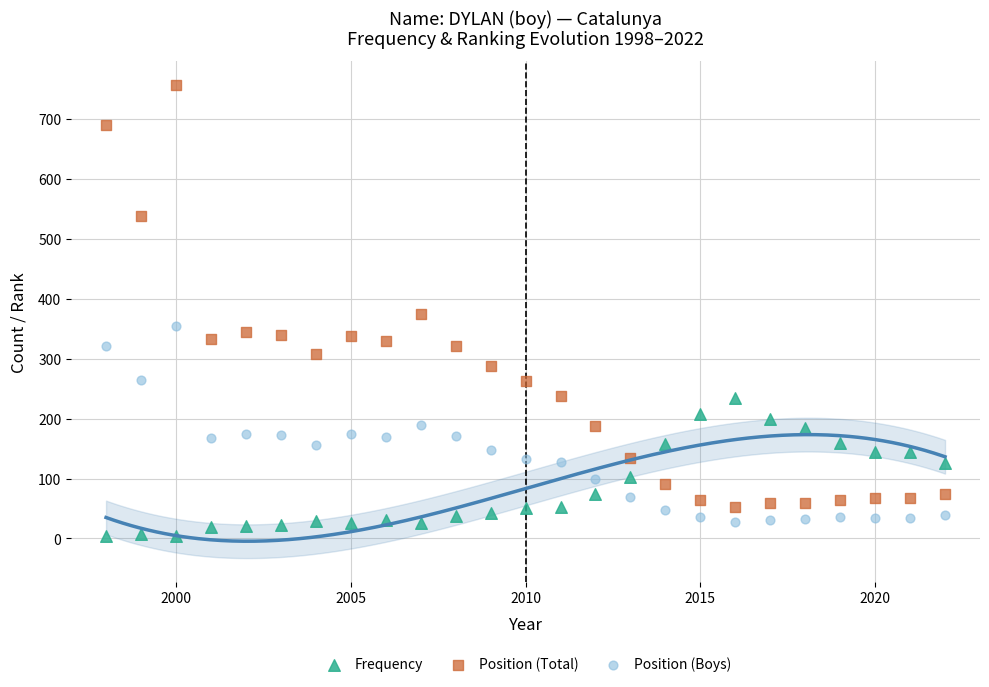

In the Position (Total) series, what Y value is closest to 404?

374